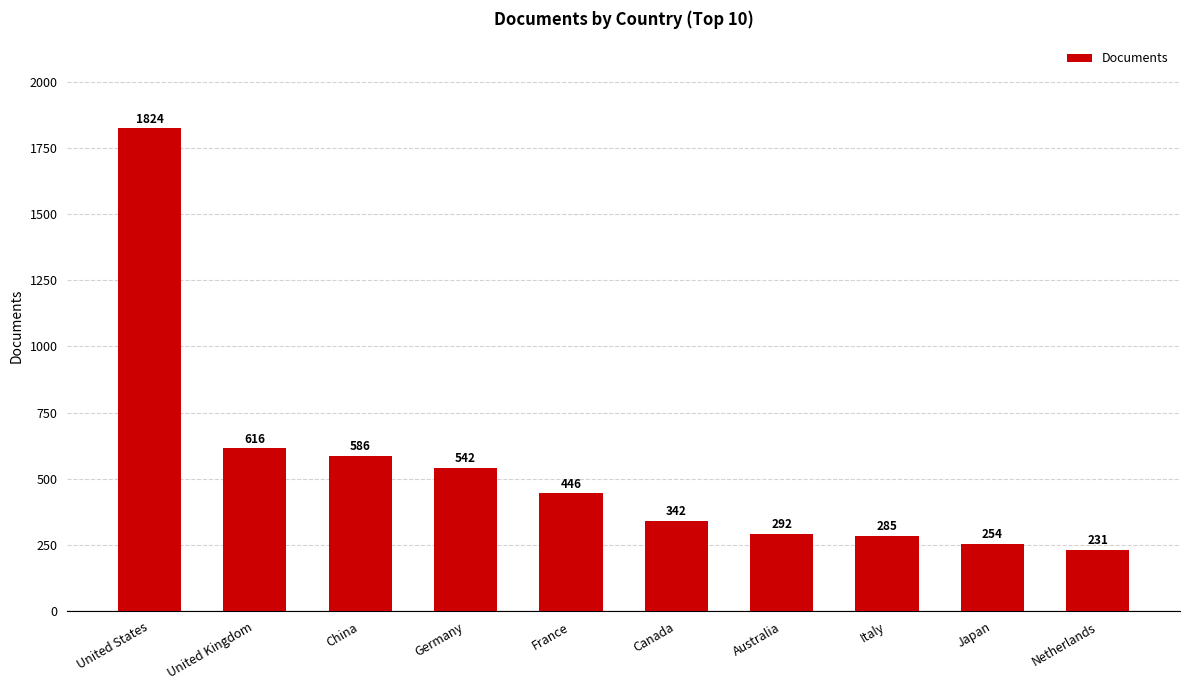

Which label corresponds to the smallest value in the chart?

Netherlands